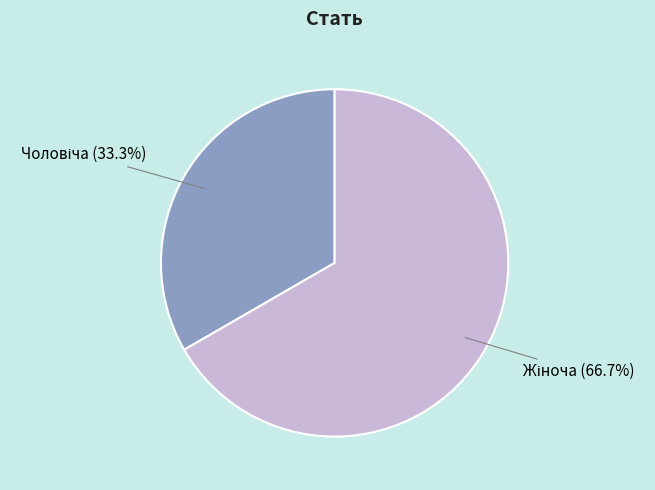

Is there any slice that represents more than half of the pie?

Yes